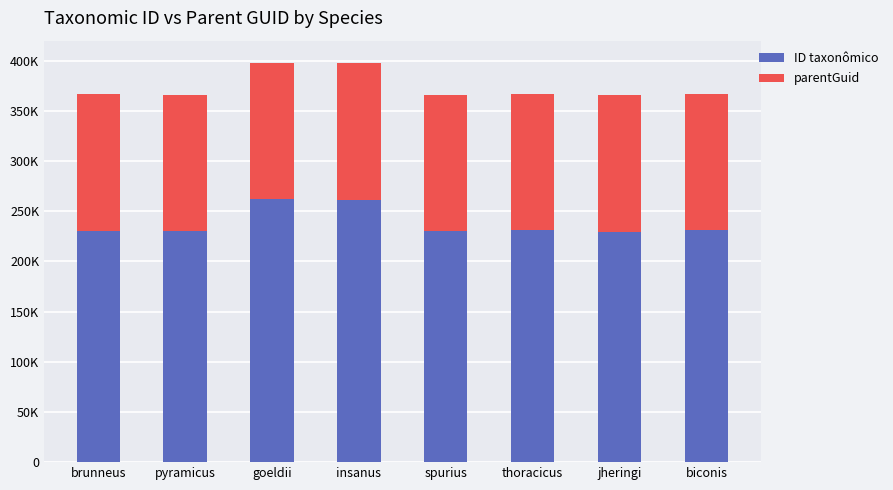

What position from the right is pyramicus?

7